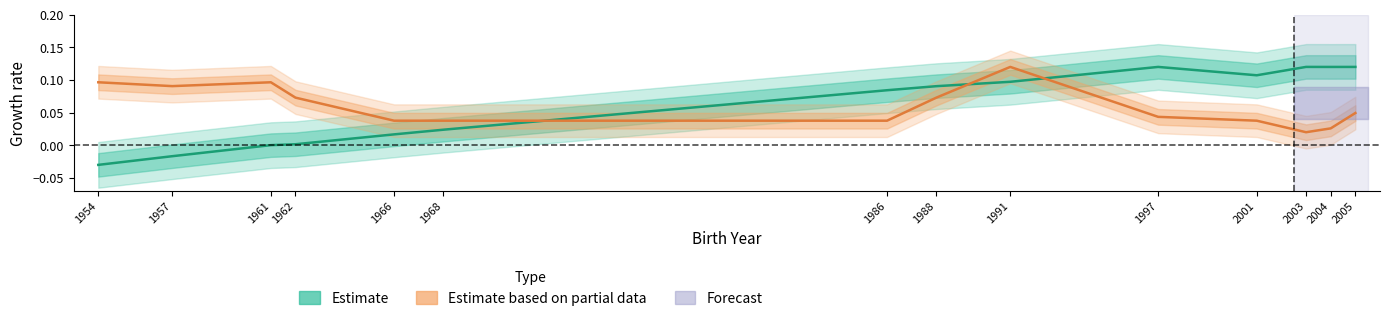

True or false: Estimate based on partial data has a value of 0.1 at 1988.

True